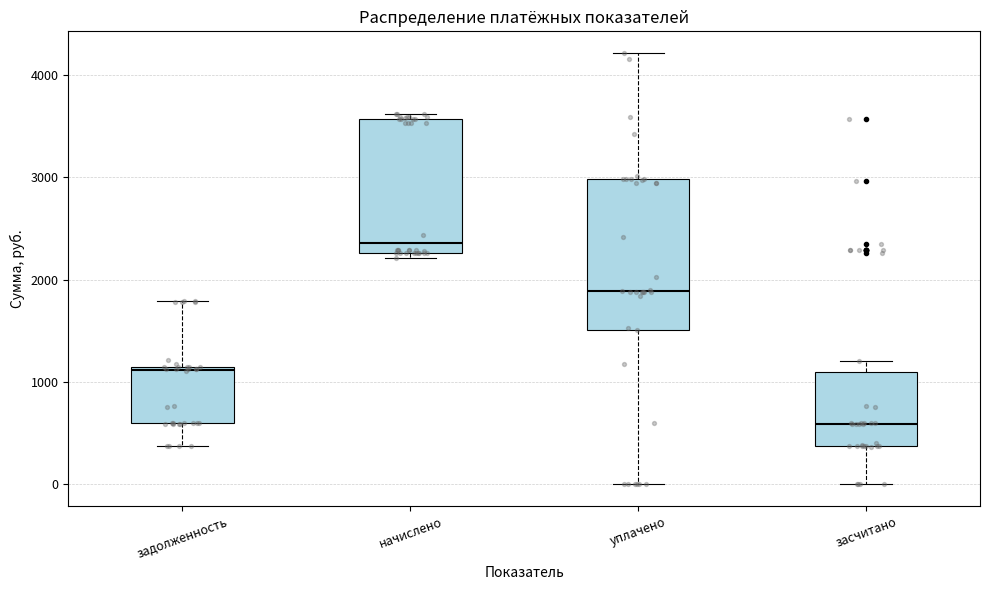

Which box is the tallest, from its lower edge to its upper edge?

уплачено